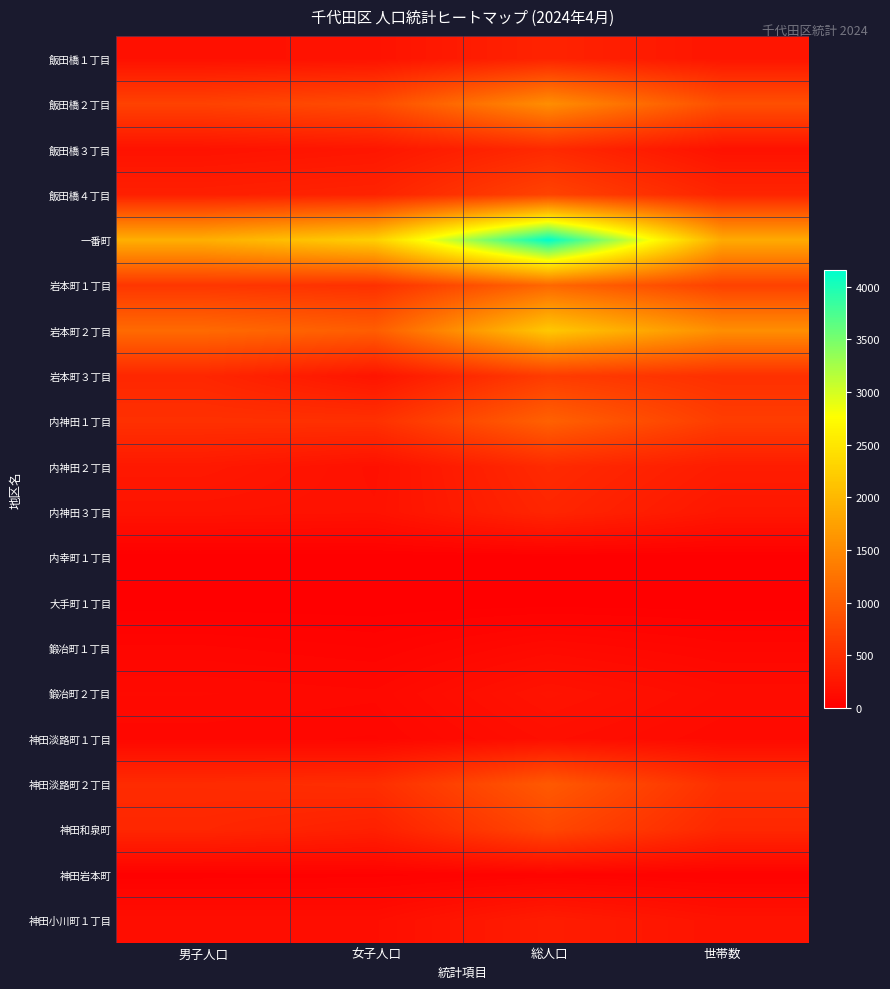

What is the total value across all series at 女子人口?

7882